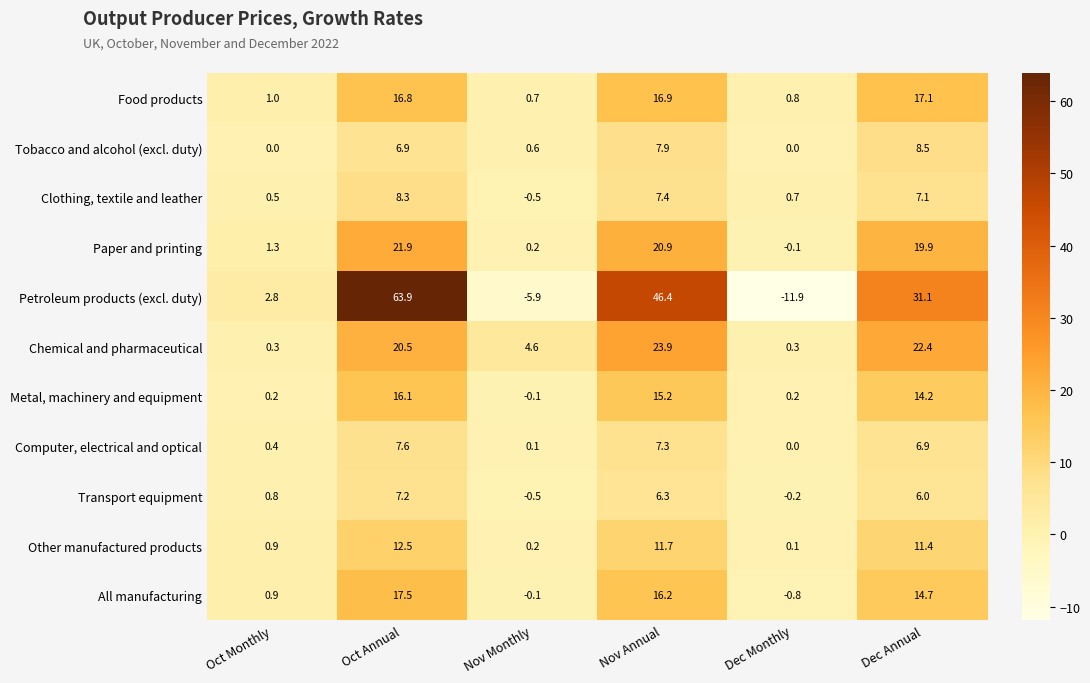

Where does the Petroleum products (excl. duty) series first go above 31?

Oct Annual